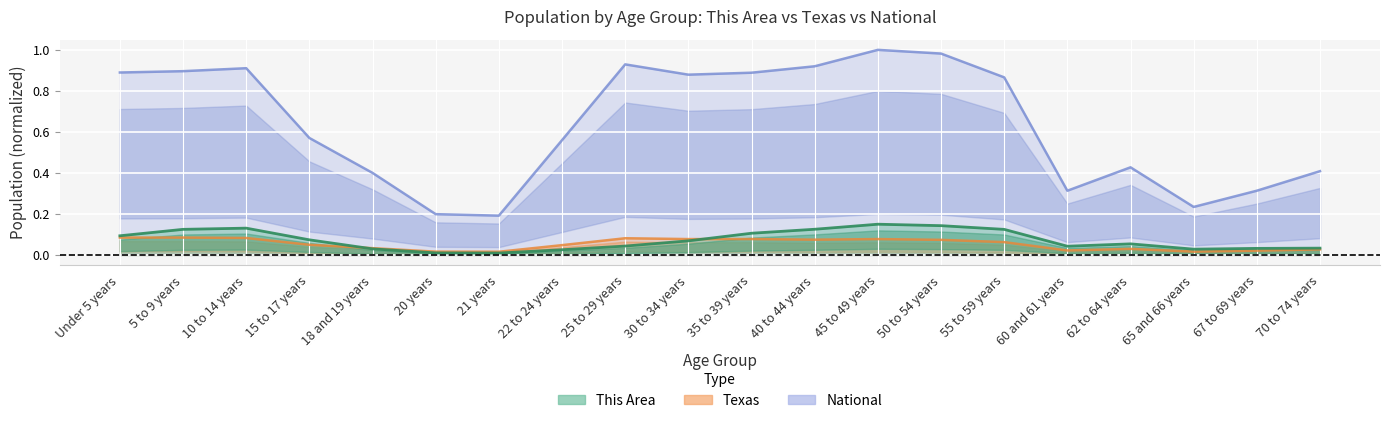

Reading left to right, what are all the values shown in this chart?

This Area: Under 5 years=0.1	5 to 9 years=0.1	10 to 14 years=0.1	15 to 17 years=0.1	18 and 19 years=0.0	20 years=0.0	21 years=0.0	22 to 24 years=0.0	25 to 29 years=0.0	30 to 34 years=0.1	35 to 39 years=0.1	40 to 44 years=0.1	45 to 49 years=0.1	50 to 54 years=0.1	55 to 59 years=0.1	60 and 61 years=0.0	62 to 64 years=0.1	65 and 66 years=0.0	67 to 69 years=0.0	70 to 74 years=0.0
Texas: Under 5 years=0.1	5 to 9 years=0.1	10 to 14 years=0.1	15 to 17 years=0.0	18 and 19 years=0.0	20 years=0.0	21 years=0.0	22 to 24 years=0.0	25 to 29 years=0.1	30 to 34 years=0.1	35 to 39 years=0.1	40 to 44 years=0.1	45 to 49 years=0.1	50 to 54 years=0.1	55 to 59 years=0.1	60 and 61 years=0.0	62 to 64 years=0.0	65 and 66 years=0.0	67 to 69 years=0.0	70 to 74 years=0.0
National: Under 5 years=0.9	5 to 9 years=0.9	10 to 14 years=0.9	15 to 17 years=0.6	18 and 19 years=0.4	20 years=0.2	21 years=0.2	22 to 24 years=0.6	25 to 29 years=0.9	30 to 34 years=0.9	35 to 39 years=0.9	40 to 44 years=0.9	45 to 49 years=1.0	50 to 54 years=1.0	55 to 59 years=0.9	60 and 61 years=0.3	62 to 64 years=0.4	65 and 66 years=0.2	67 to 69 years=0.3	70 to 74 years=0.4